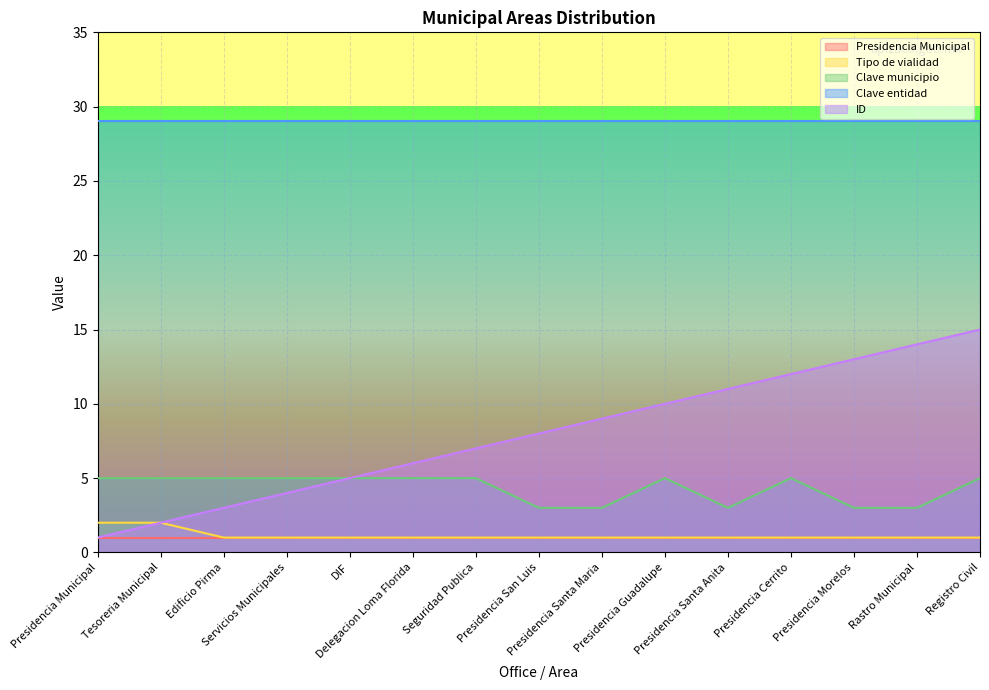

Count the number of categories in the chart.

15